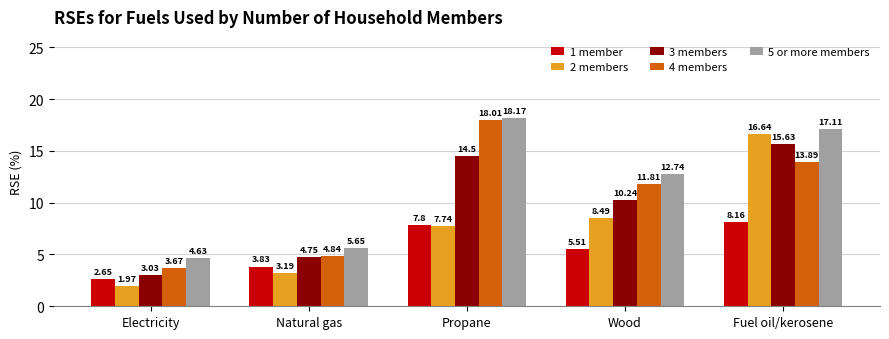

At which category is the sum across all series the highest?

Fuel oil/kerosene